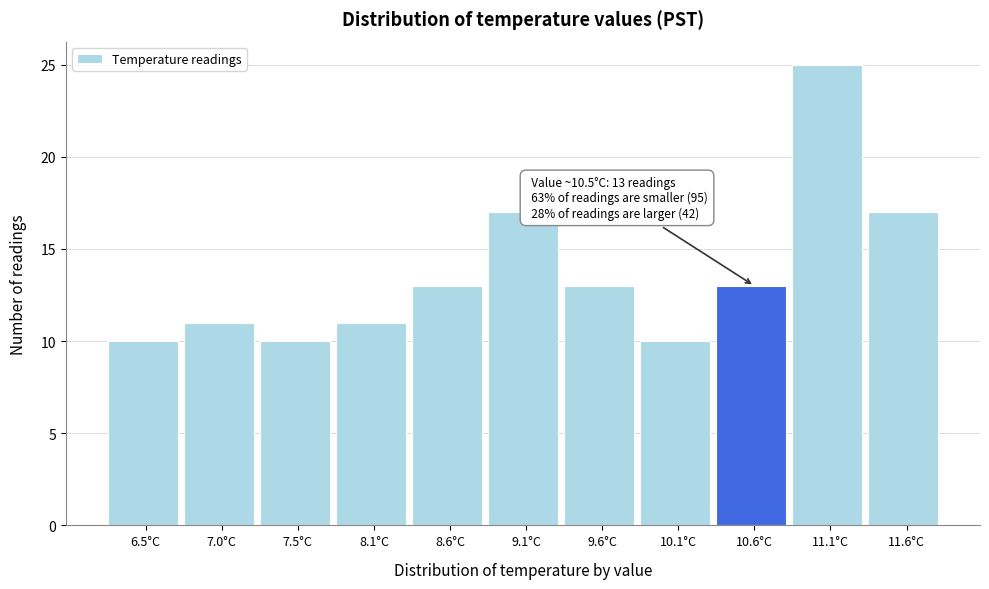

Over which range of the x-axis is the bar tallest?

10.8 to 11.3